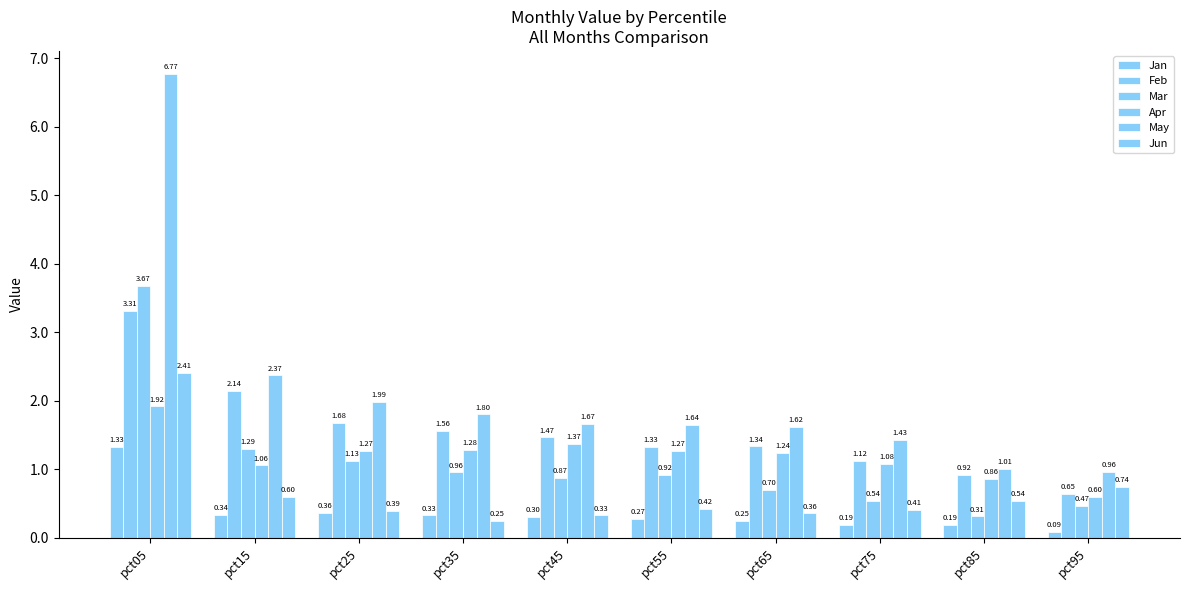

What is the value of the Jun bar at the 3rd from the left?

0.4